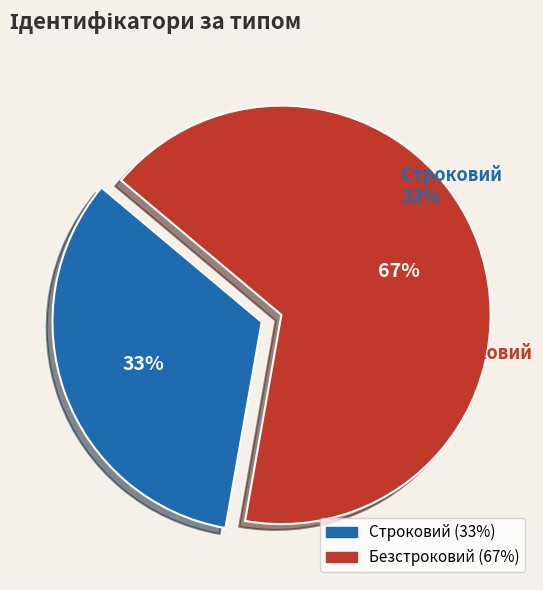

Which slice is the smallest?

Строковий